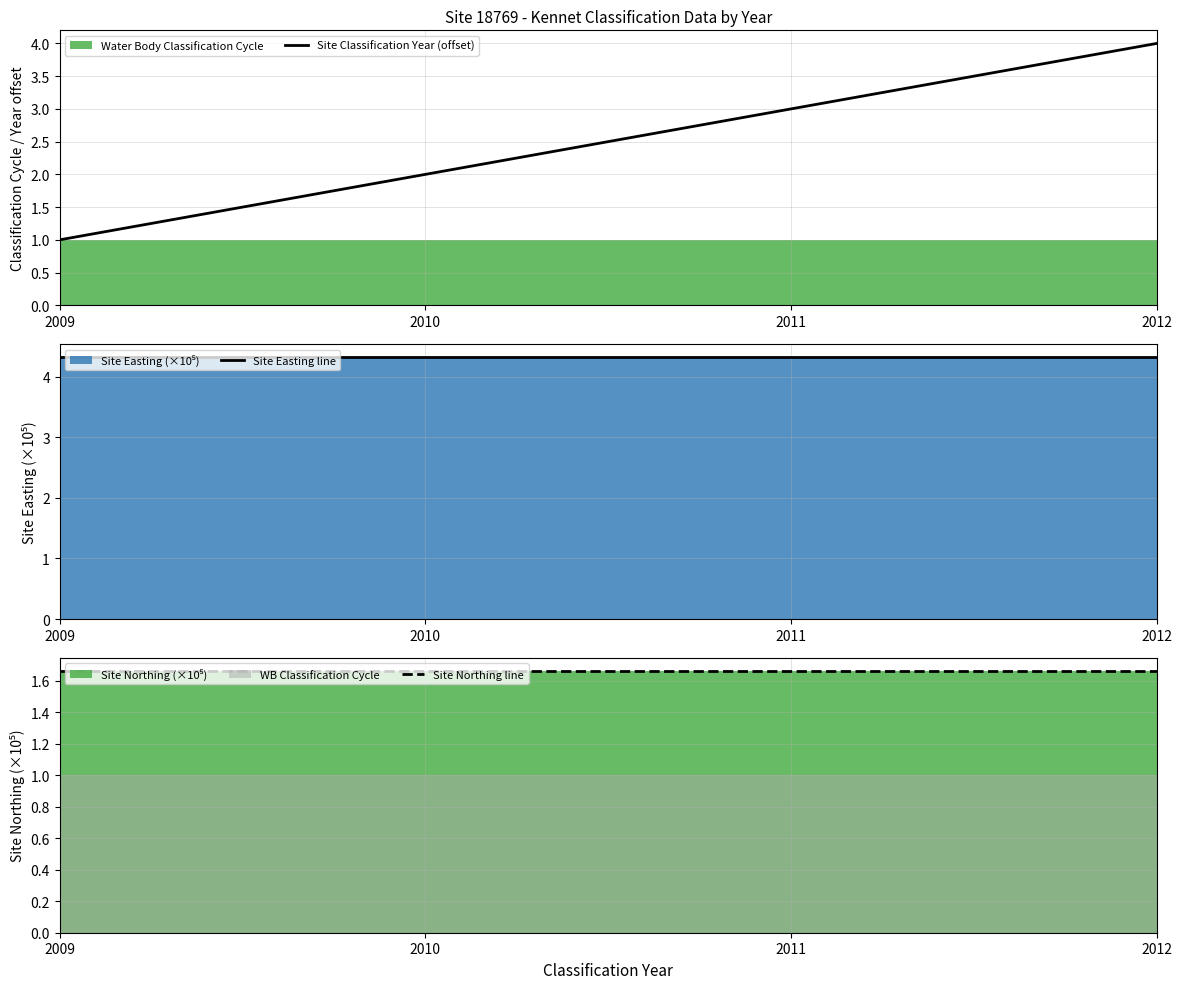

What is the sum of all Site Classification Year (offset) values?

10